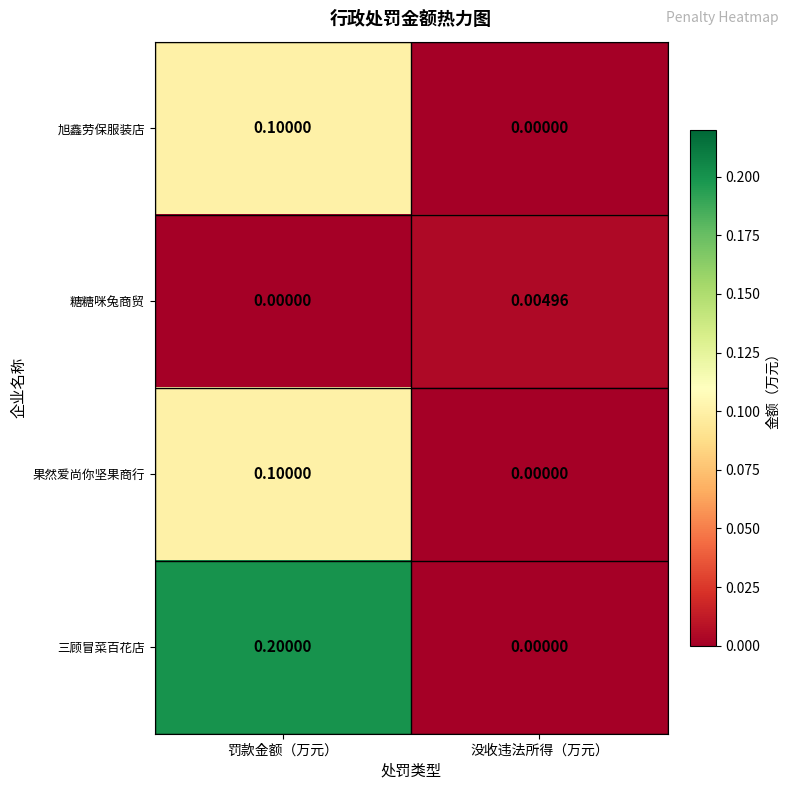

Count the number of categories in the chart.

2